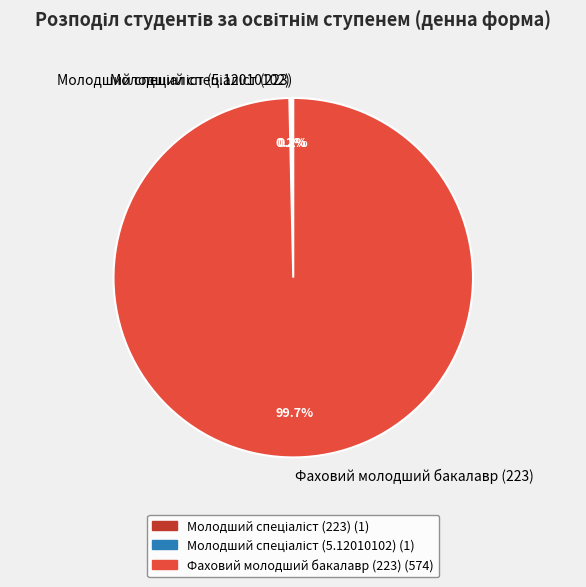

Which slice is the largest?

Фаховий молодший бакалавр (223)